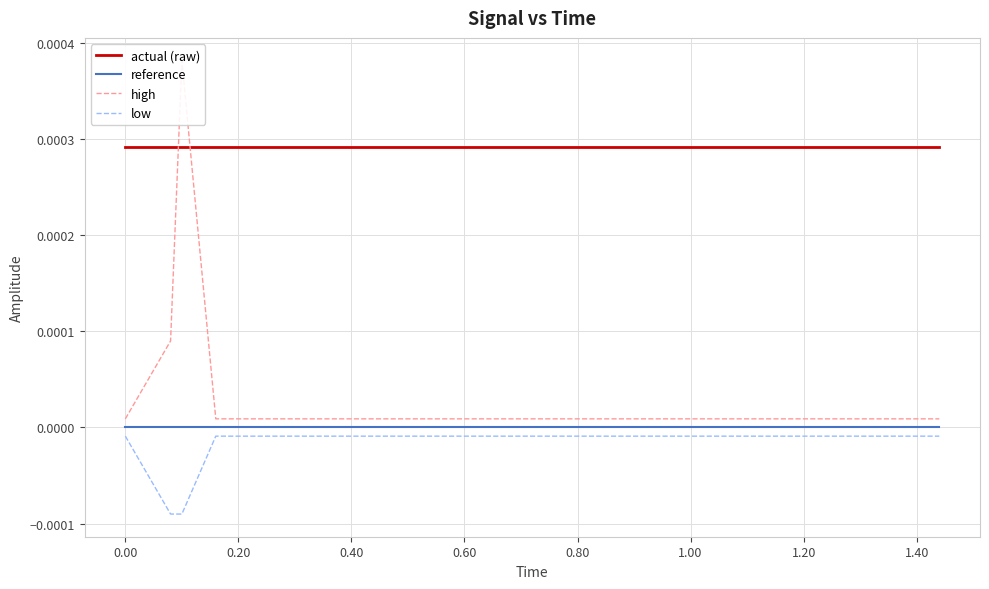

True or false: actual (raw) and low intersect in this chart.

False